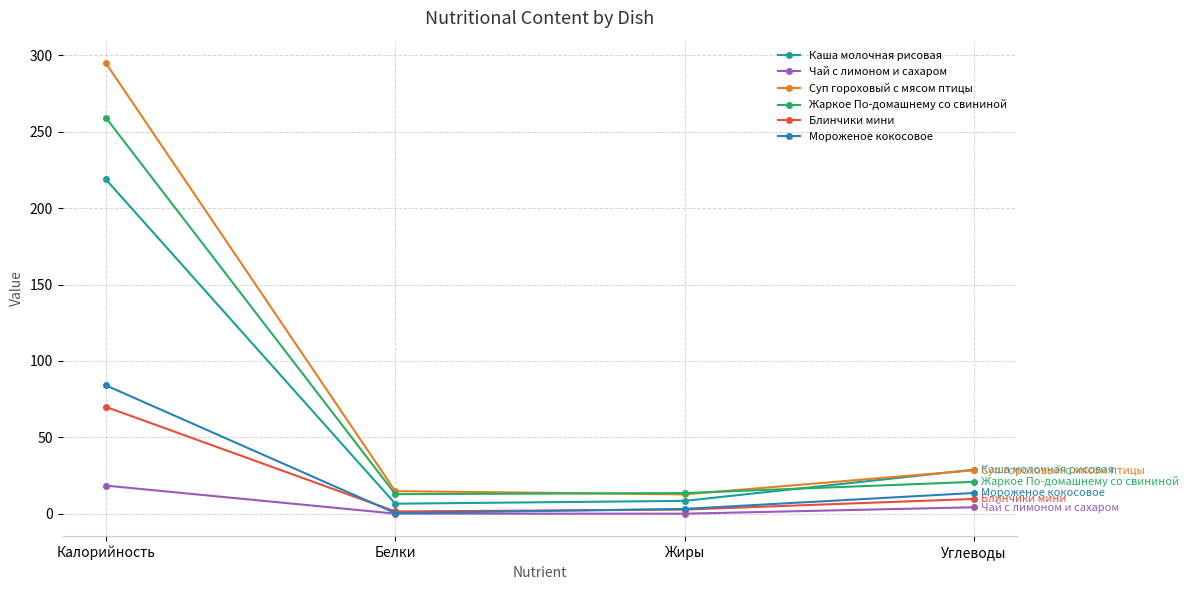

Is the value of Жаркое По-домашнему со свининой at Жиры greater than the value of Блинчики мини at Жиры?

Yes